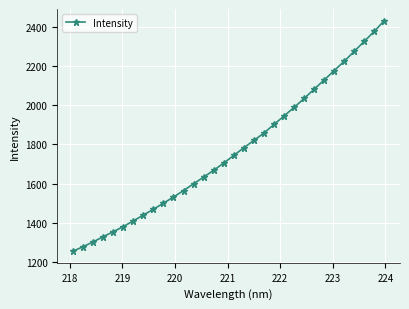

What is the value of the 25th point from the left?

2082.1